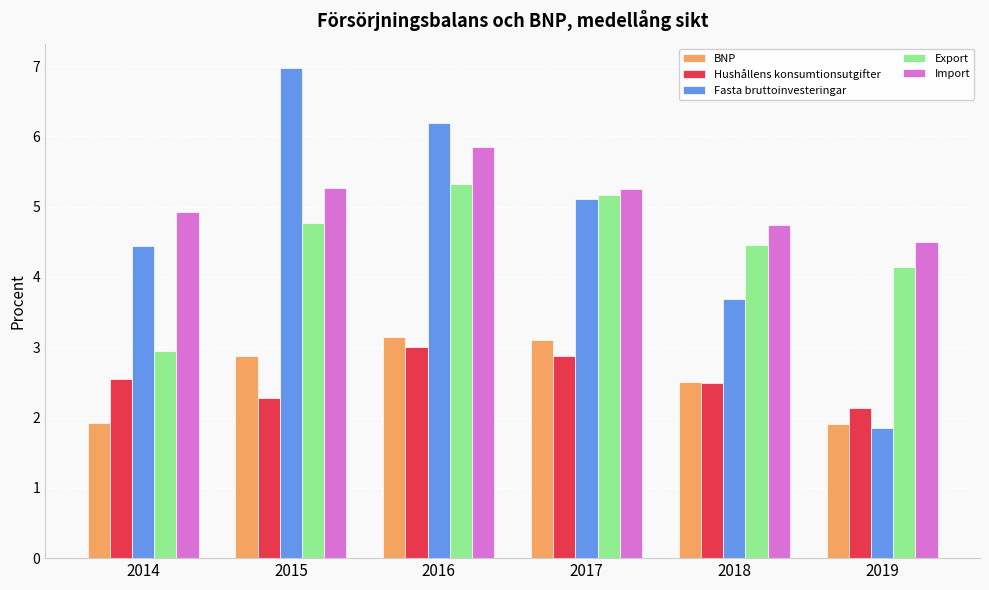

Where is Hushållens konsumtionsutgifter nearest to the value 2?

2019